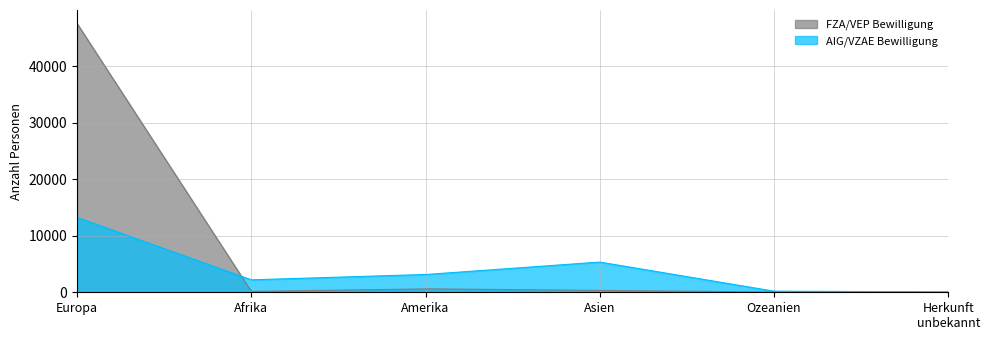

What are all the series names shown in the legend?

FZA/VEP Bewilligung, AIG/VZAE Bewilligung